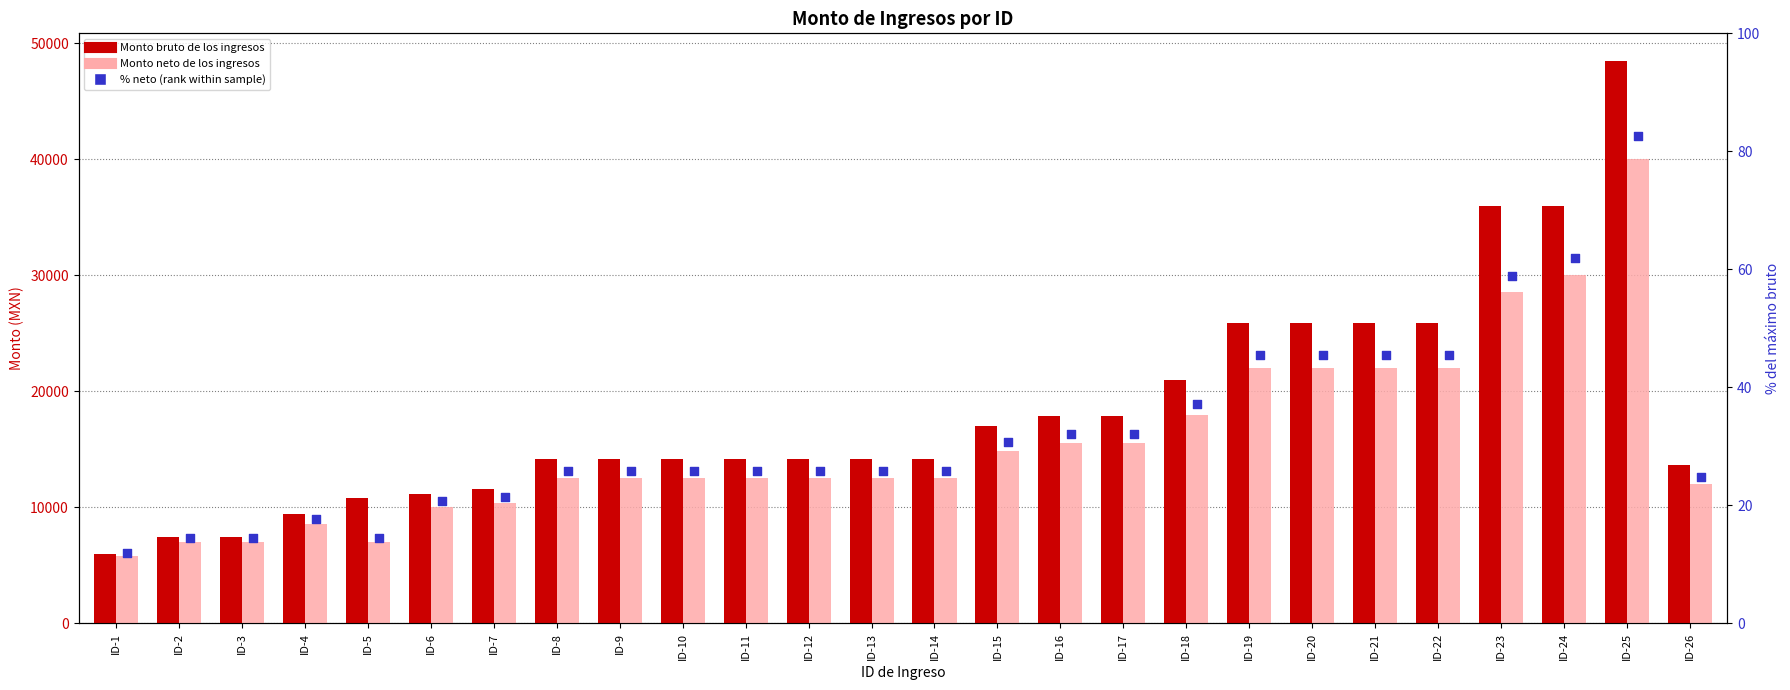

Which series contains the lowest Y value?

% neto (rank within sample)